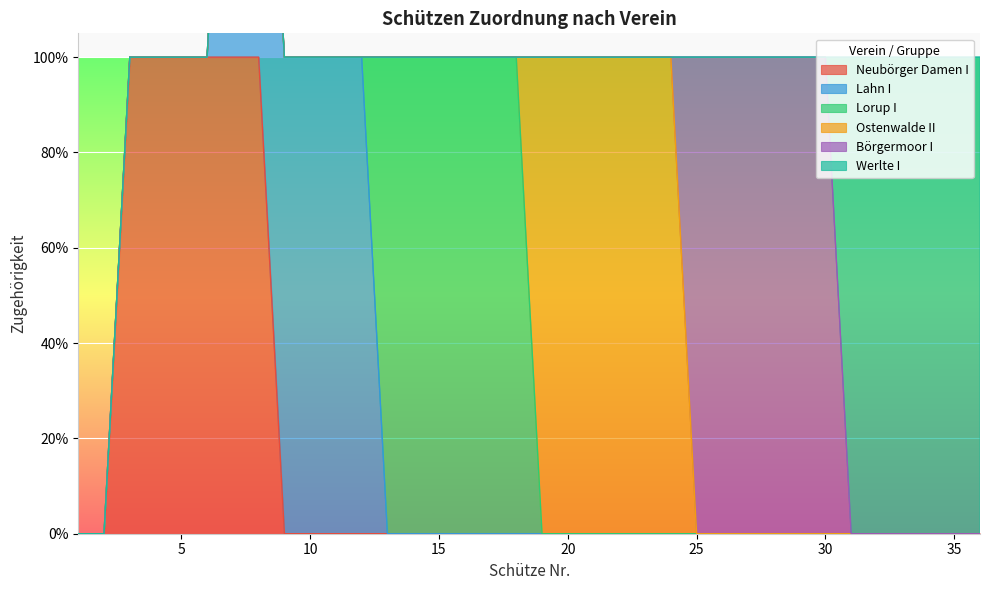

What is the value of the Werlte I point at the 35th from the left?

1